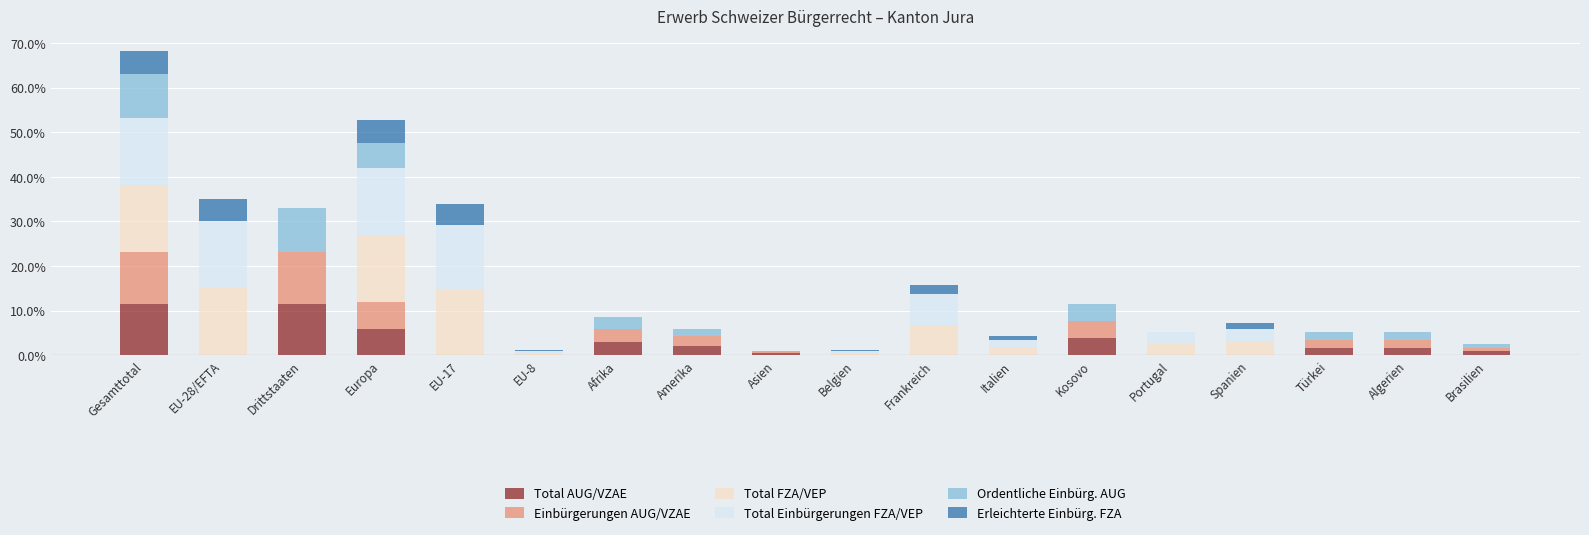

At which category is the sum across all series the highest?

Gesamttotal